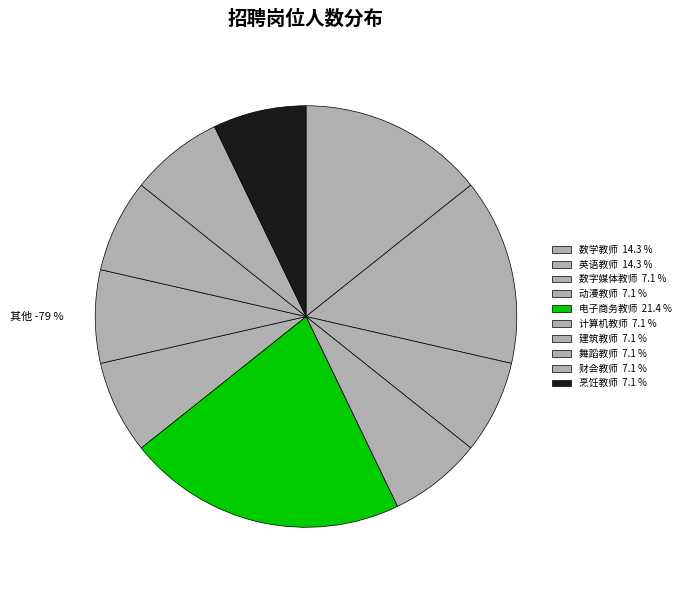

Is 计算机教师 the majority of the pie?

No